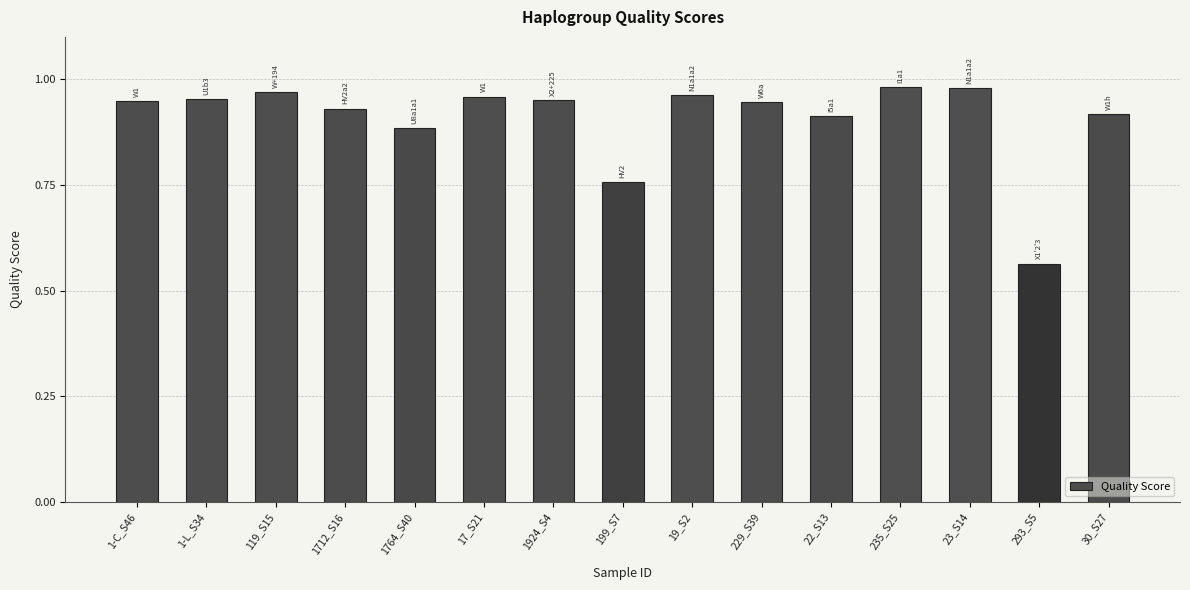

What is the label of the 15th bar from the left?

30_S27